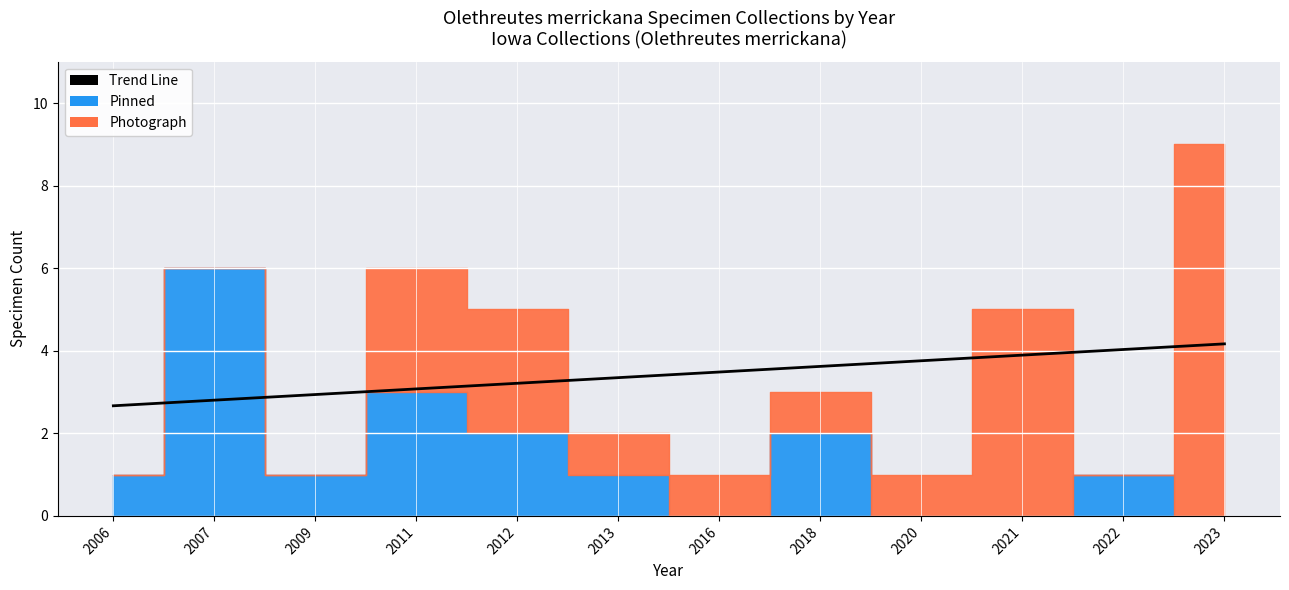

Between 2011 and 2023, which is larger?

2023